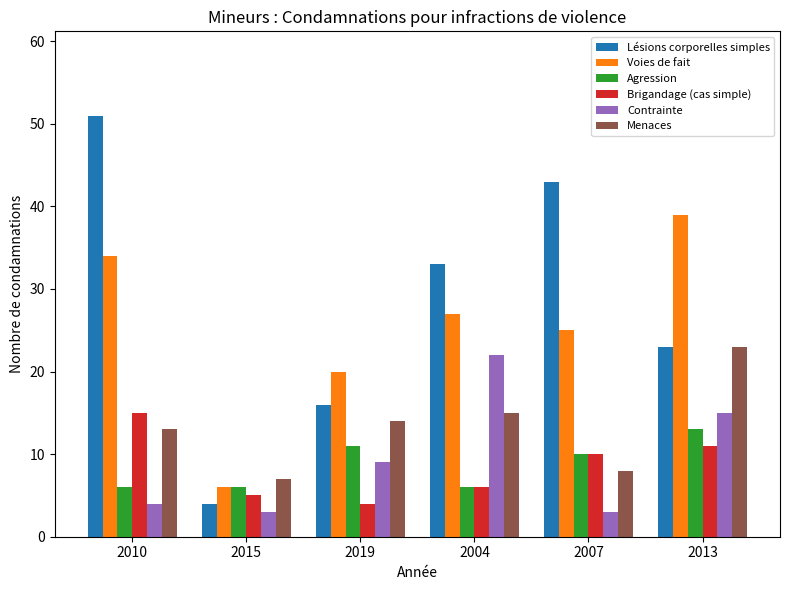

What are all the series names shown in the legend?

Lésions corporelles simples, Voies de fait, Agression, Brigandage (cas simple), Contrainte, Menaces